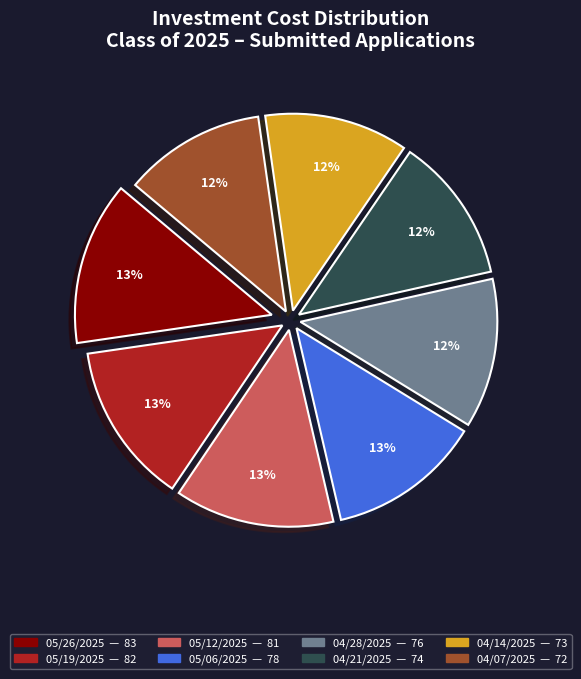

To the nearest percent, what percentage of the pie is 04/14/2025?

12%